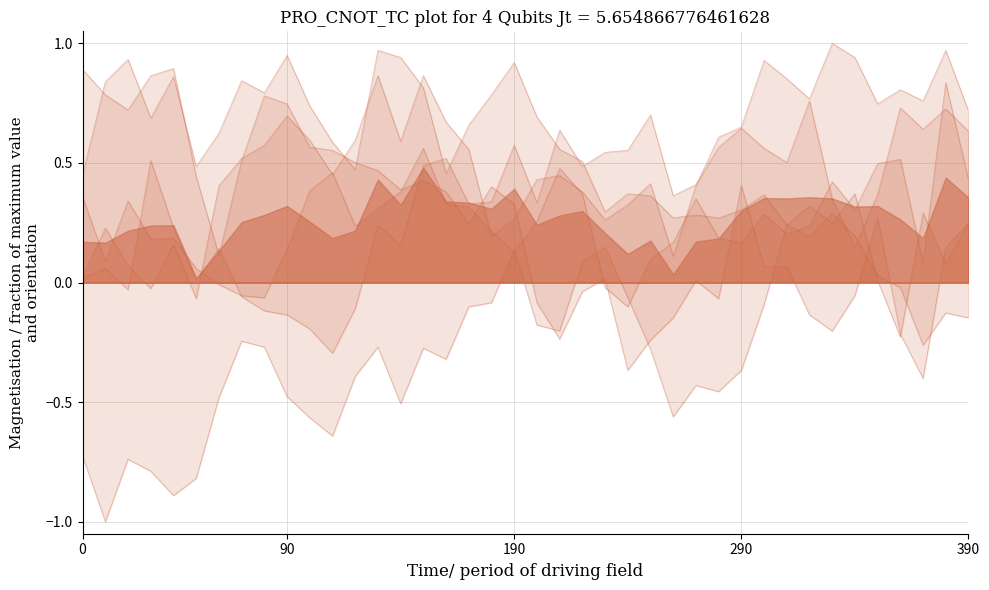

What is the smallest value displayed?

-1.0